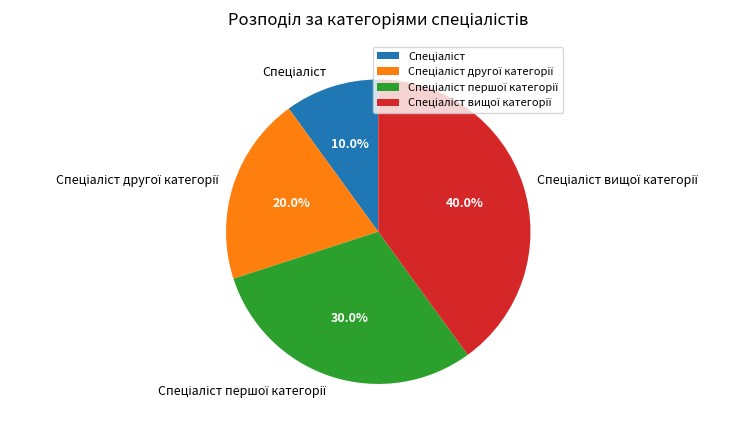

Is there a majority slice in this chart?

No